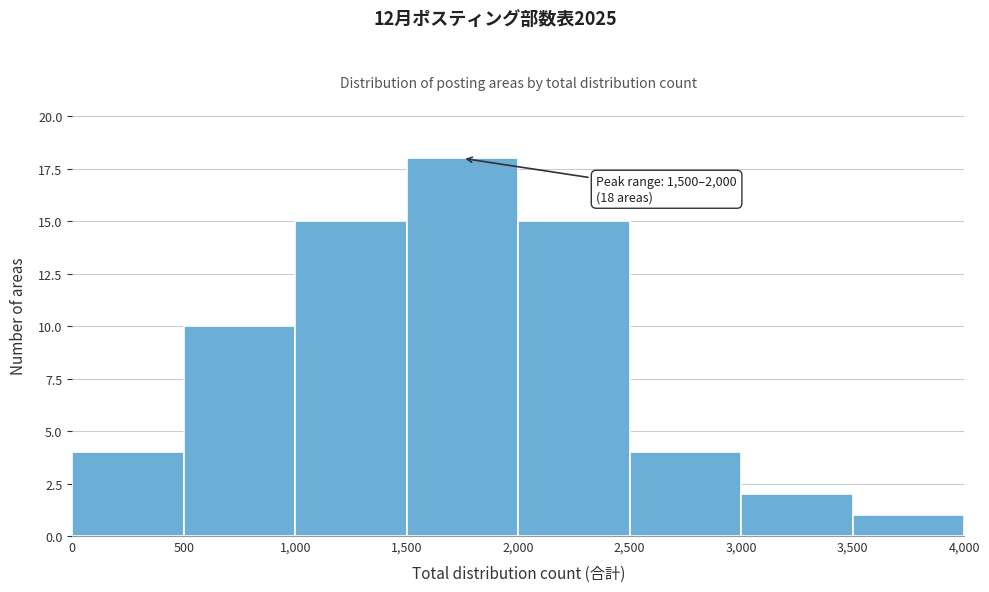

Which range on the x-axis has the tallest bar?

1,500 to 2,000